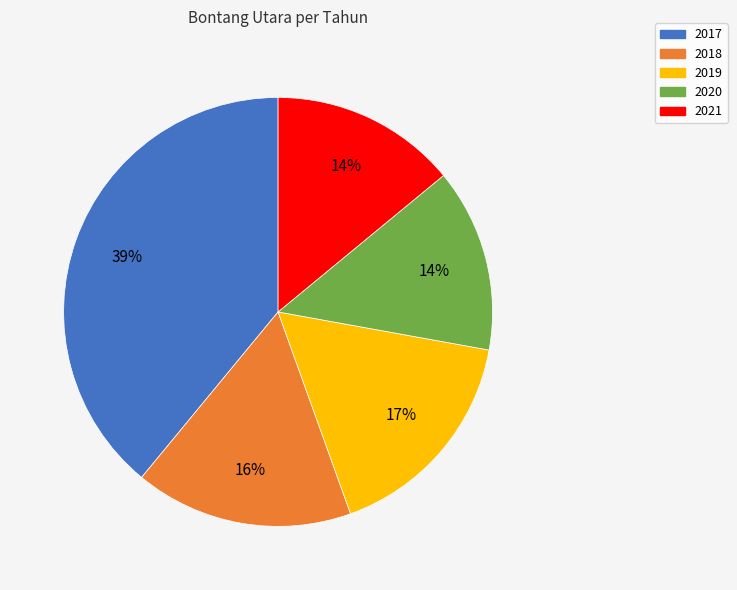

What is the largest slice in the pie chart?

2017